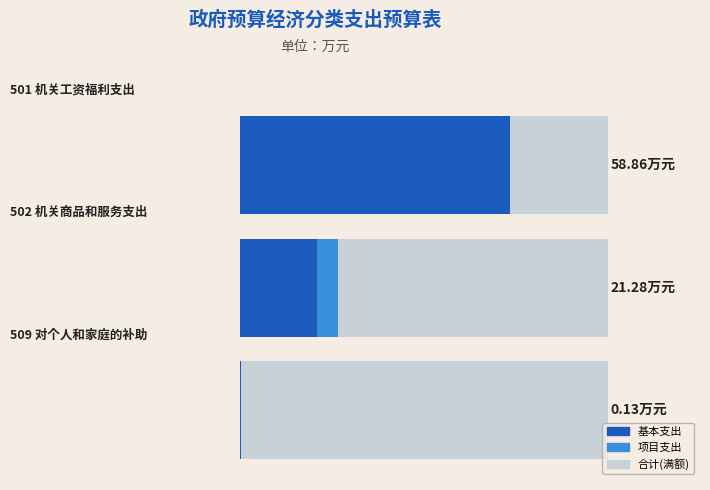

The 基本支出 series shows 58.9 at 501 机关工资福利支出. True or false?

True